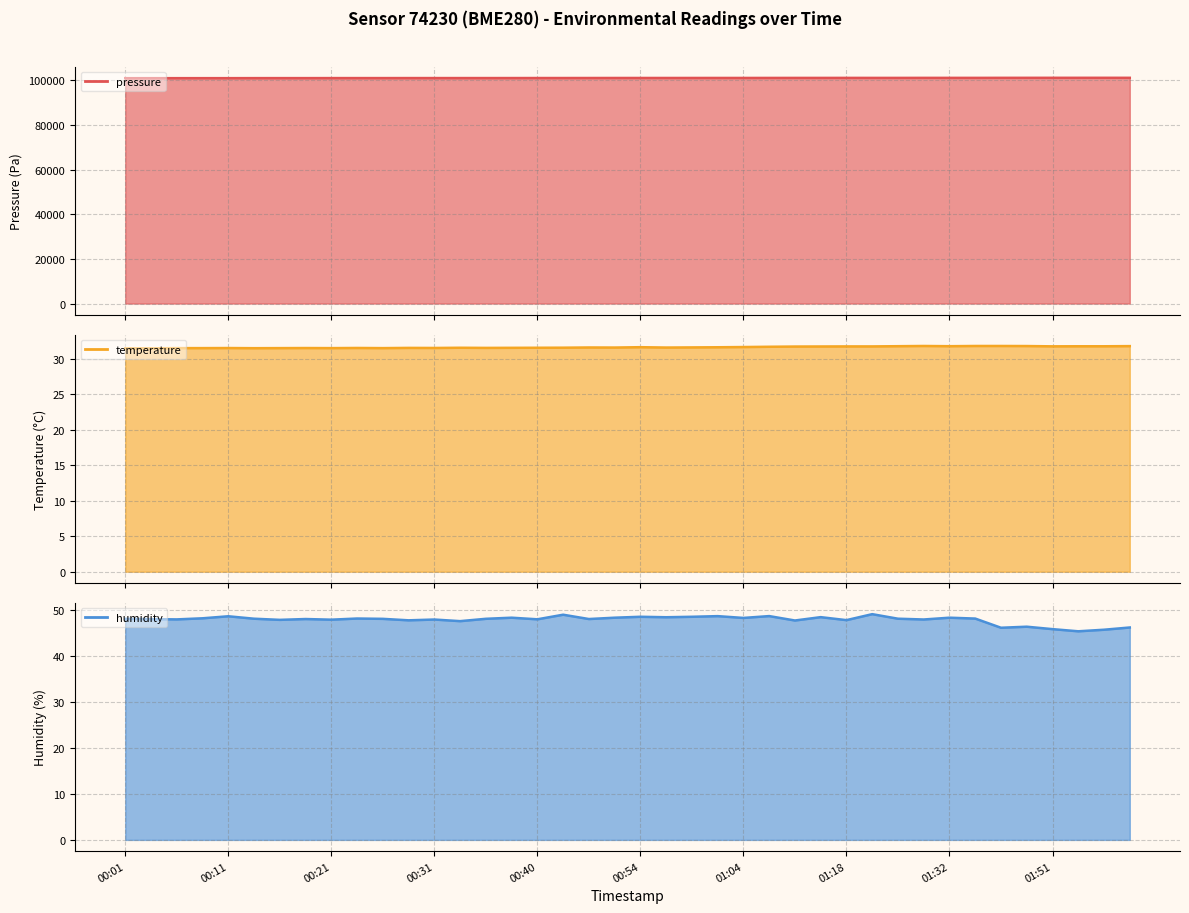

Between 00:40 and 01:32, which series saw the biggest shift?

pressure